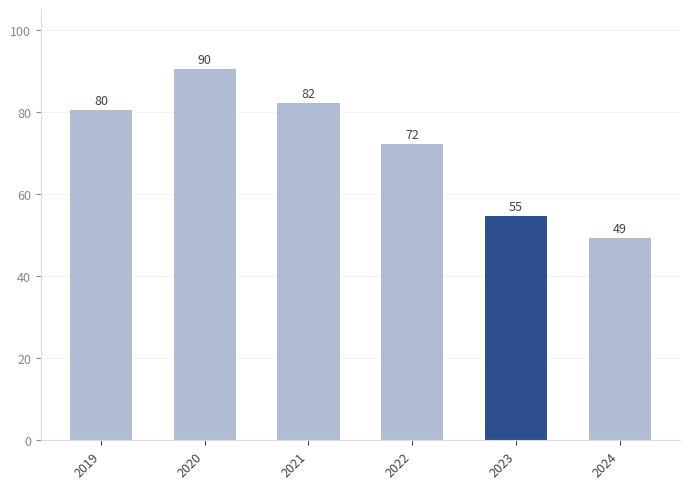

What is the value of the 6th bar from the left?

49.2